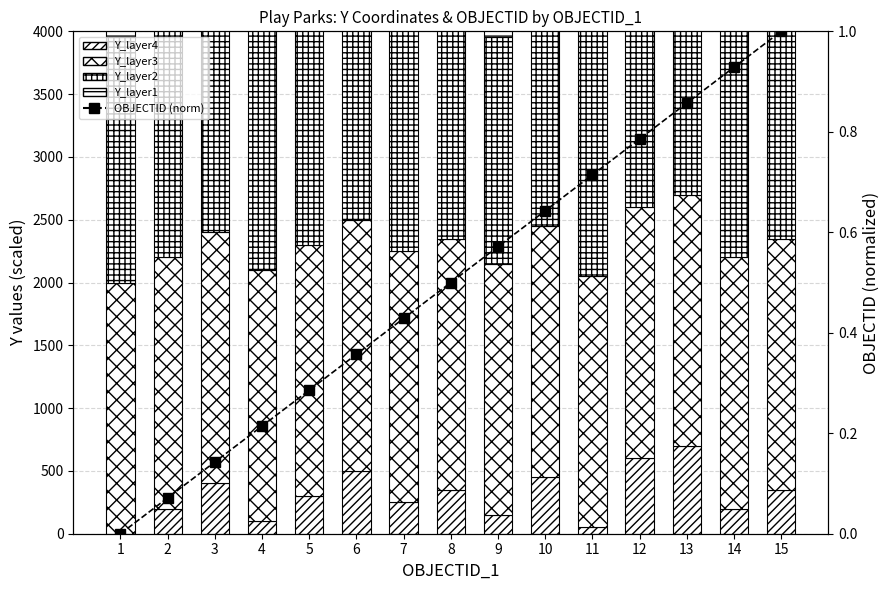

What is the maximum value shown in the chart?

2897.0